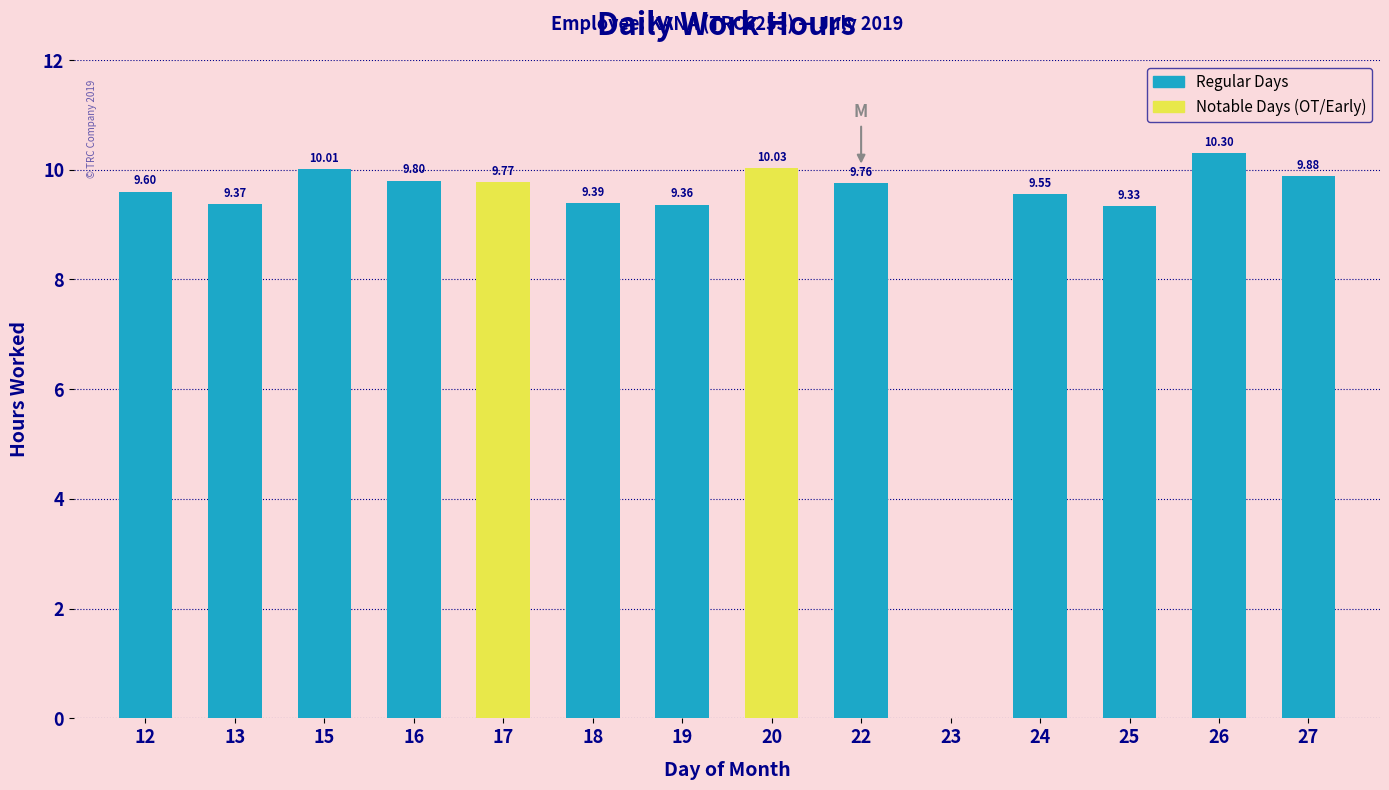

How many distinct data groups are displayed?

1